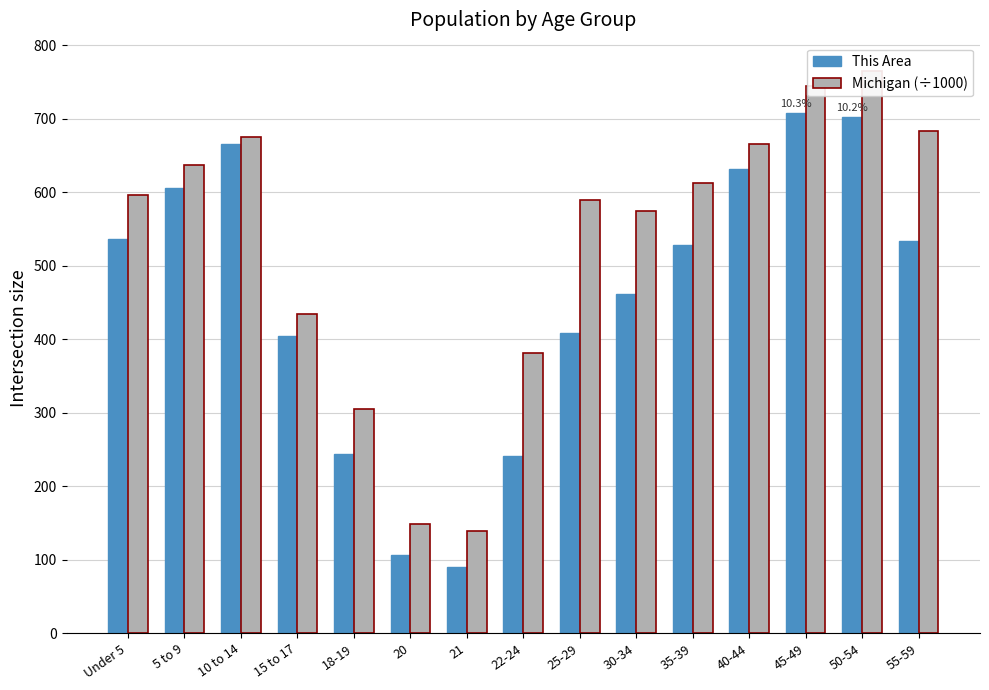

The value of Michigan (÷1000) at 10 to 14 is 243.2. True or false?

False